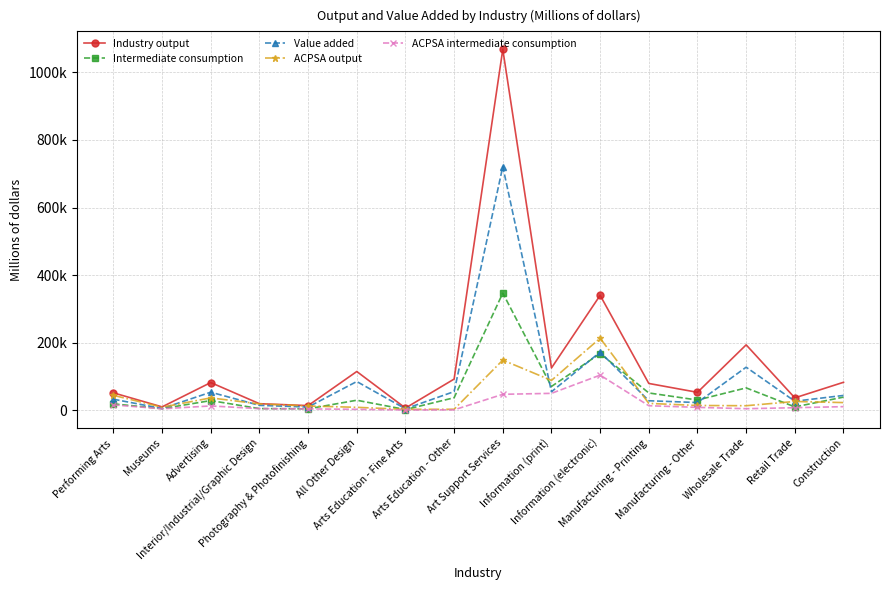

Reading left to right, extract all data points from this chart.

Industry output: 51510	9990	81997	19400	13758	114676	6456	92279	1067902	125134	340044	79299	53036	193550	36679	82719
Intermediate consumption: 18874	4778	28587	4919	4286	29674	2104	37026	346725	70439	167844	51169	30228	66159	9956	38894
Value added: 32636	5212	53410	14481	9471	85002	4351	55253	721176	54695	172200	28131	22808	127391	26723	43825
ACPSA output: 44162	9020	36623	18775	12657	8704	2629	2945	148395	88278	213212	20306	14122	13415	25996	22706
ACPSA intermediate consumption: 15910	4319	12768	4759	4020	2757	895	1193	47191	50030	103976	13405	8559	4593	7534	10676